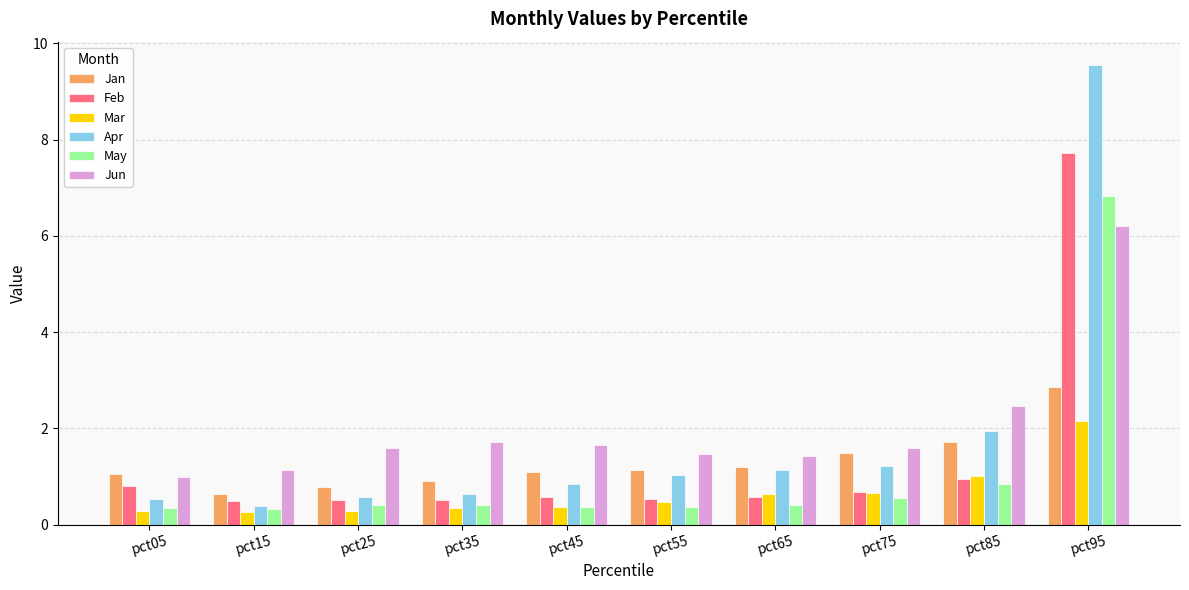

At how many categories does at least one series exceed 5?

1